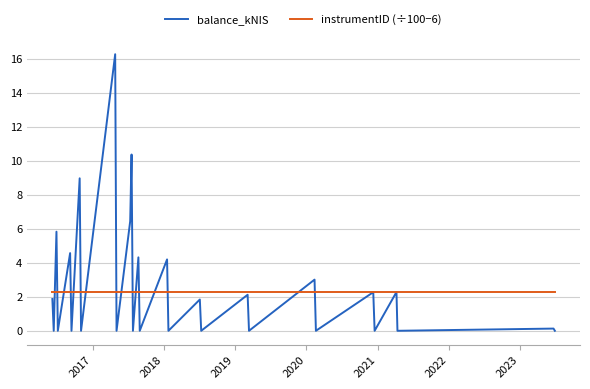

Does the chart have visible grid lines?

Yes